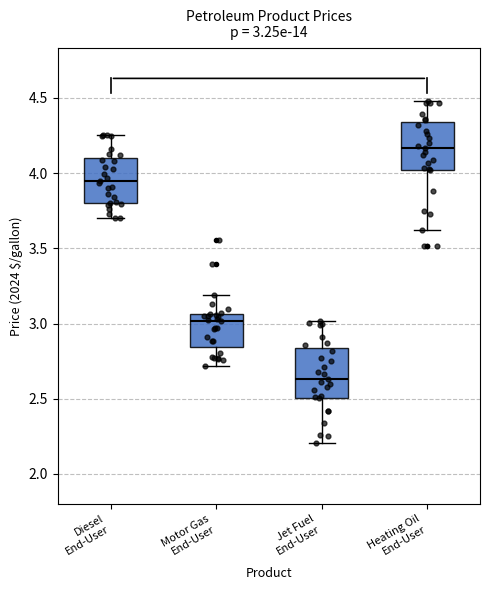

Which box's median line is the highest?

Heating Oil End-User